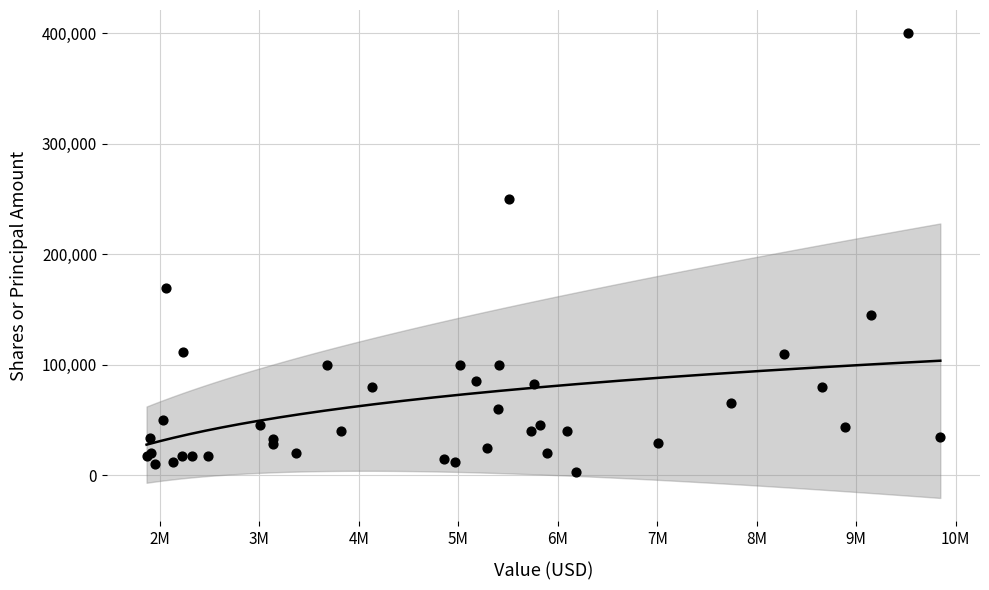

What Y value in the scatter plot is closest to 201500?

169638